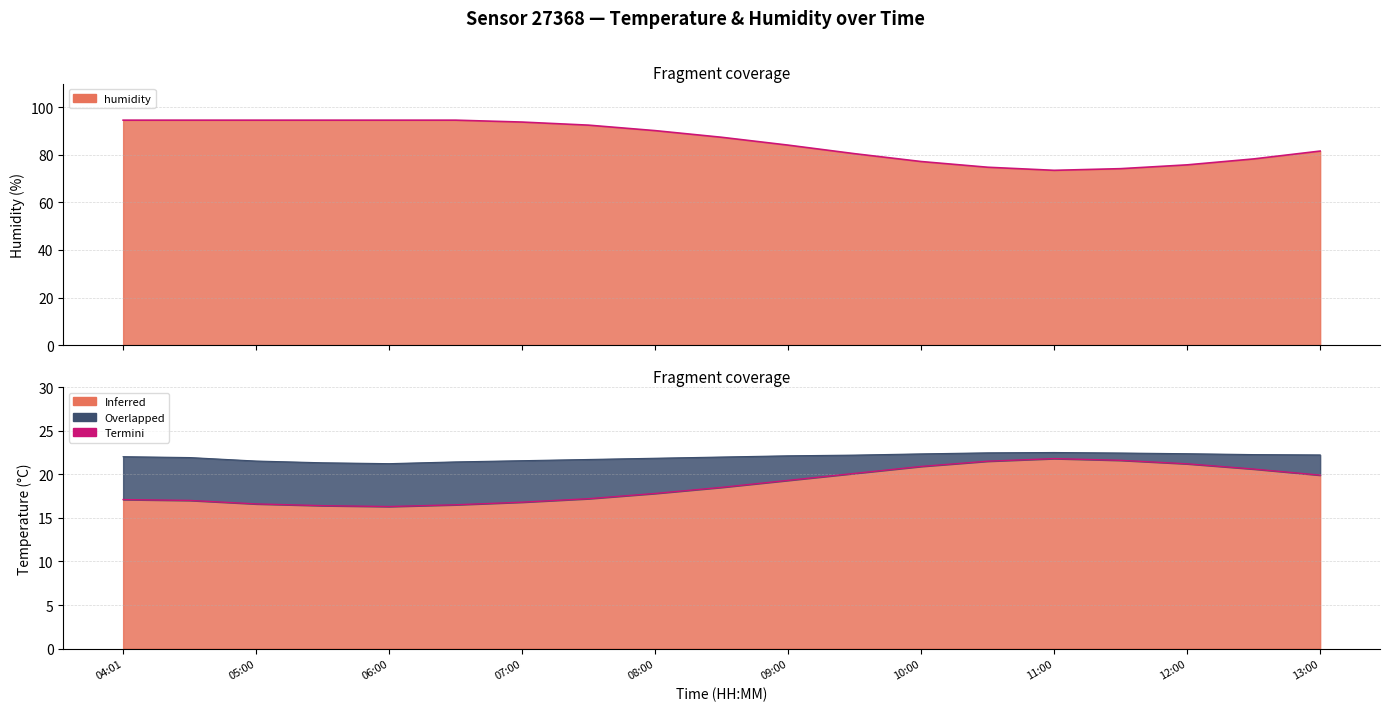

What is the label of the 18th point from the left?

12:30